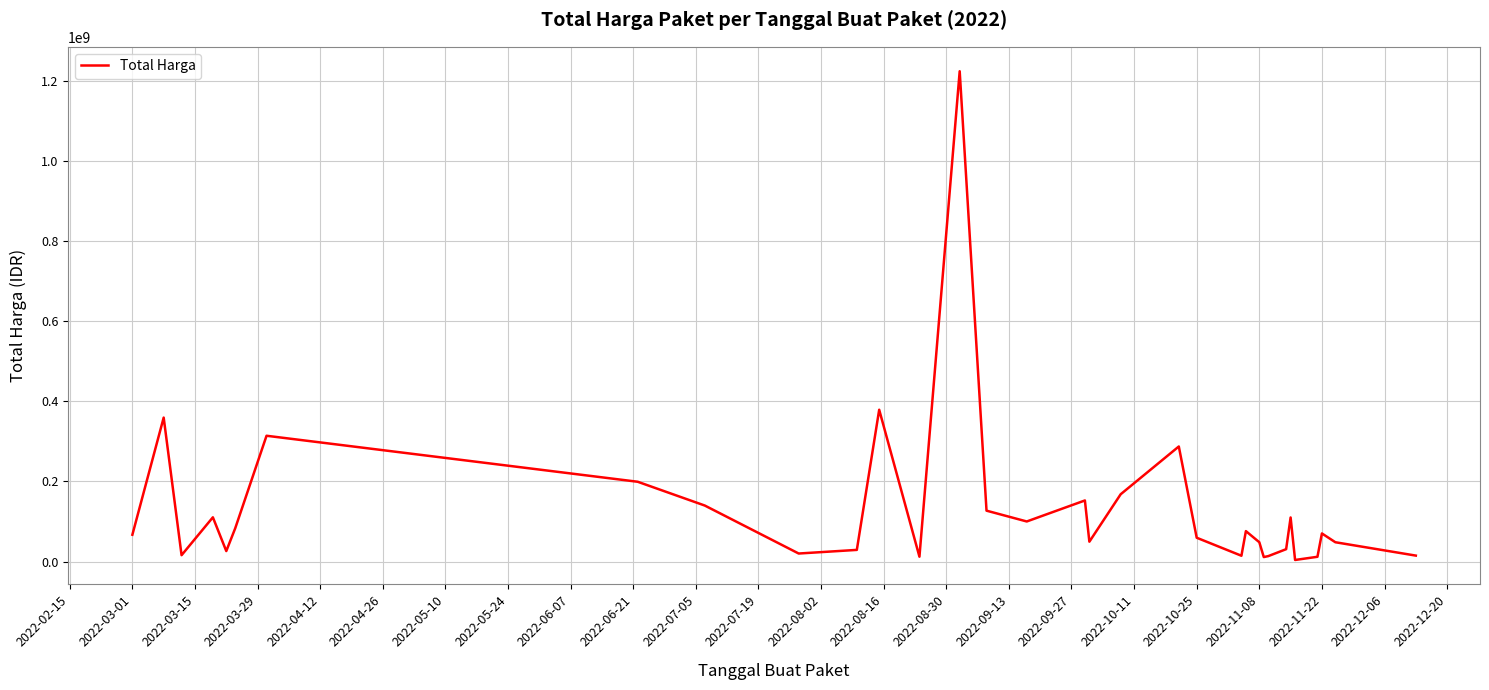

What is the difference between the maximum and minimum values?

1220857000